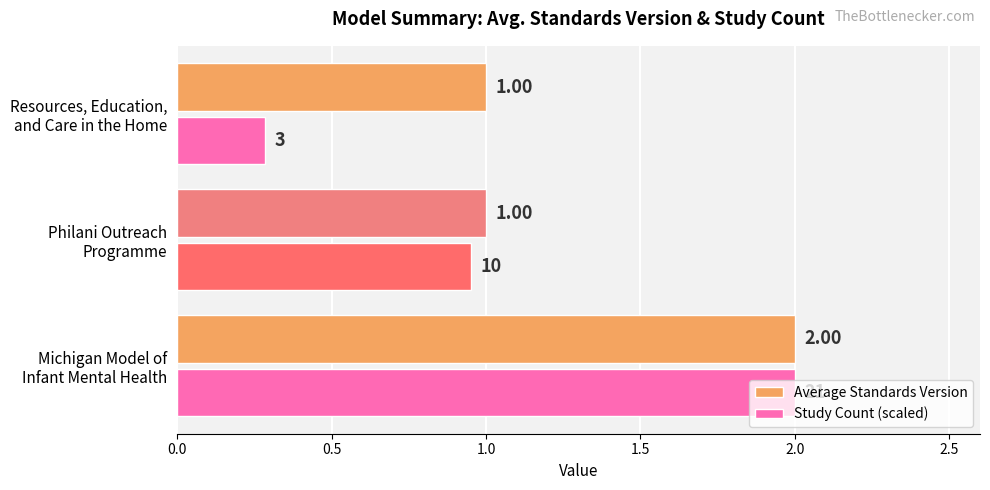

What is the difference between the maximum and minimum values in the Study Count (scaled) series?

1.7